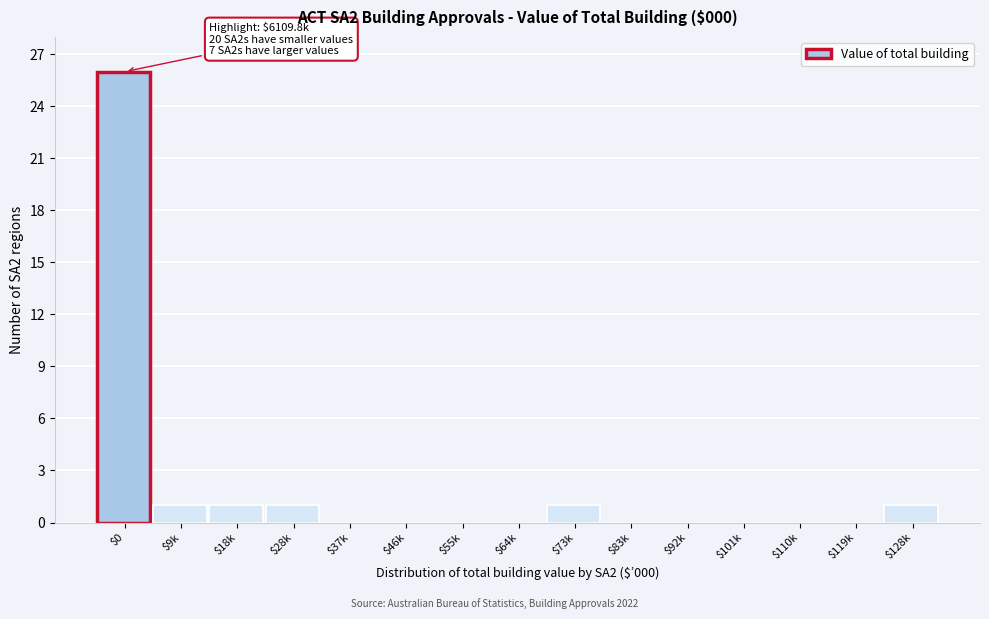

Is it true that the value at $55k is -11?

False